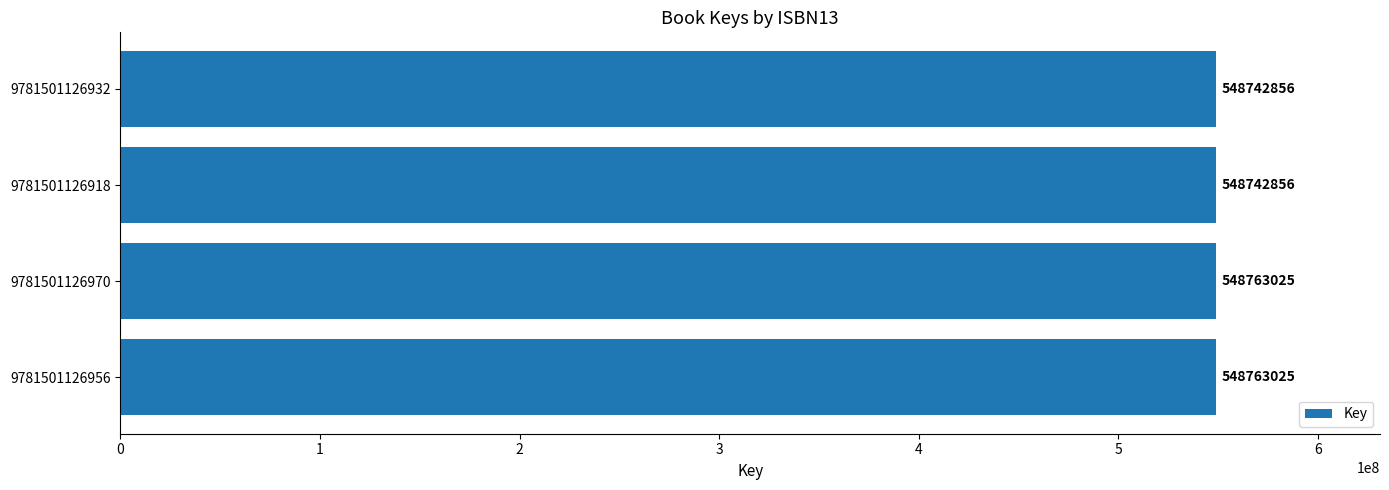

What is the difference between the maximum and minimum values?

20169